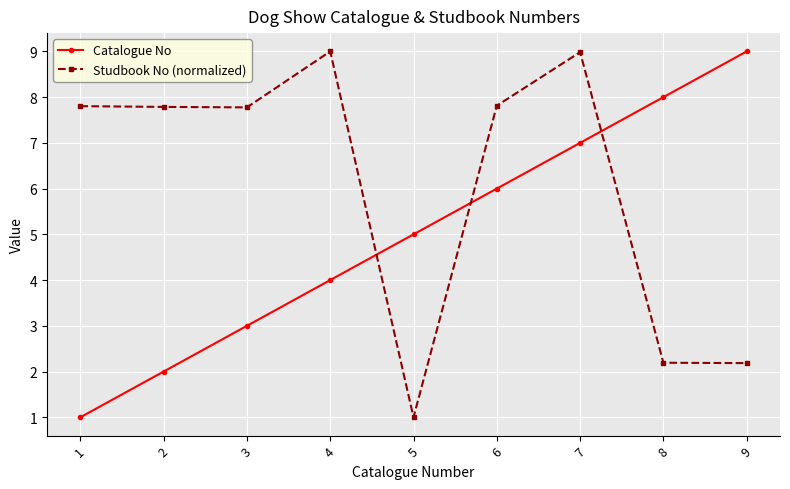

Where do Studbook No (normalized) and Catalogue No first cross each other?

4 and 5